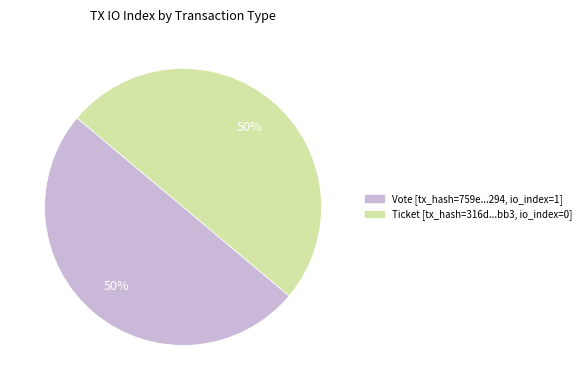

To the nearest percent, what is the average slice percentage?

50%